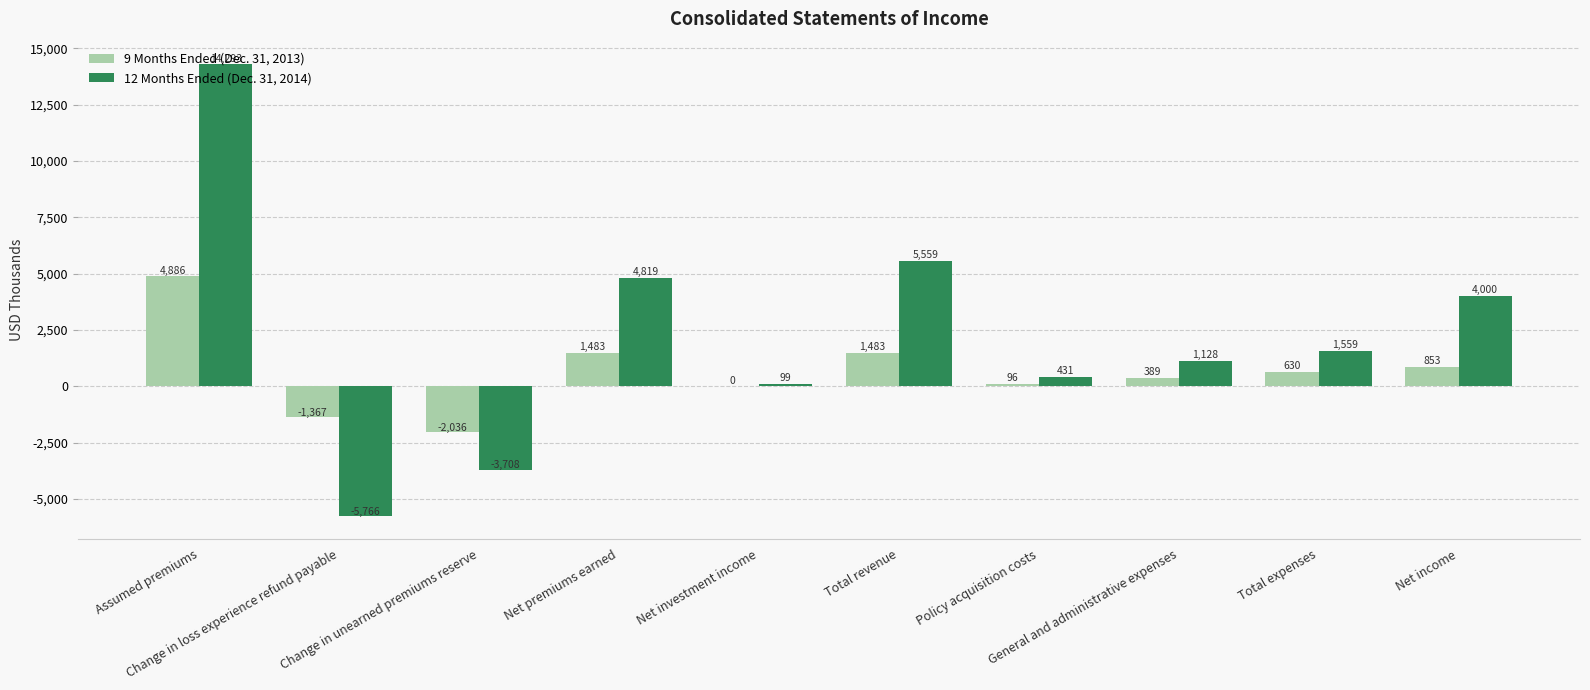

Which series has the largest total across all categories?

12 Months Ended (Dec. 31, 2014)